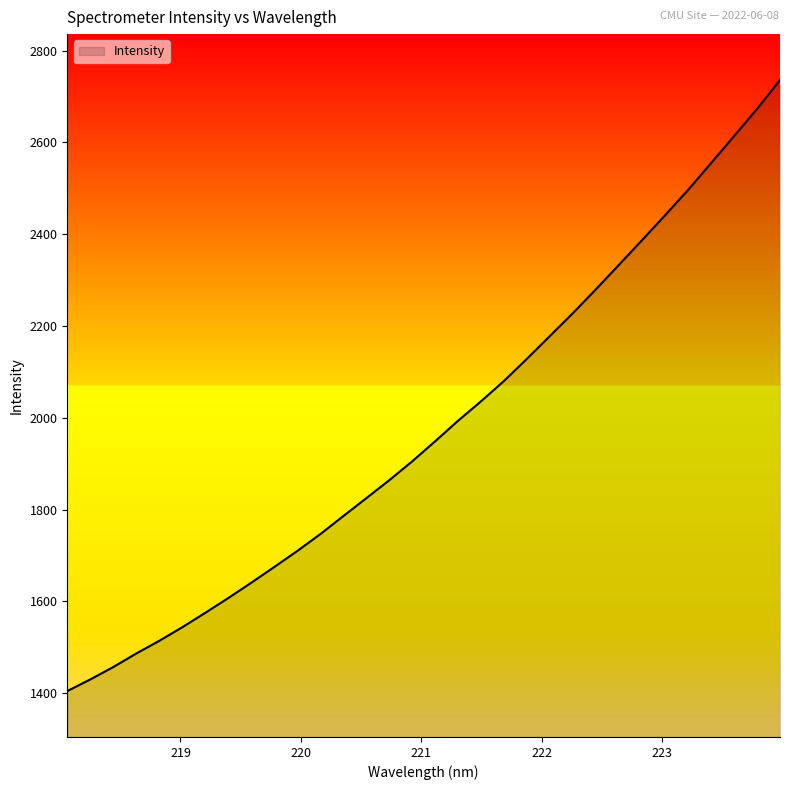

What is the difference between the maximum and minimum values?

1331.4